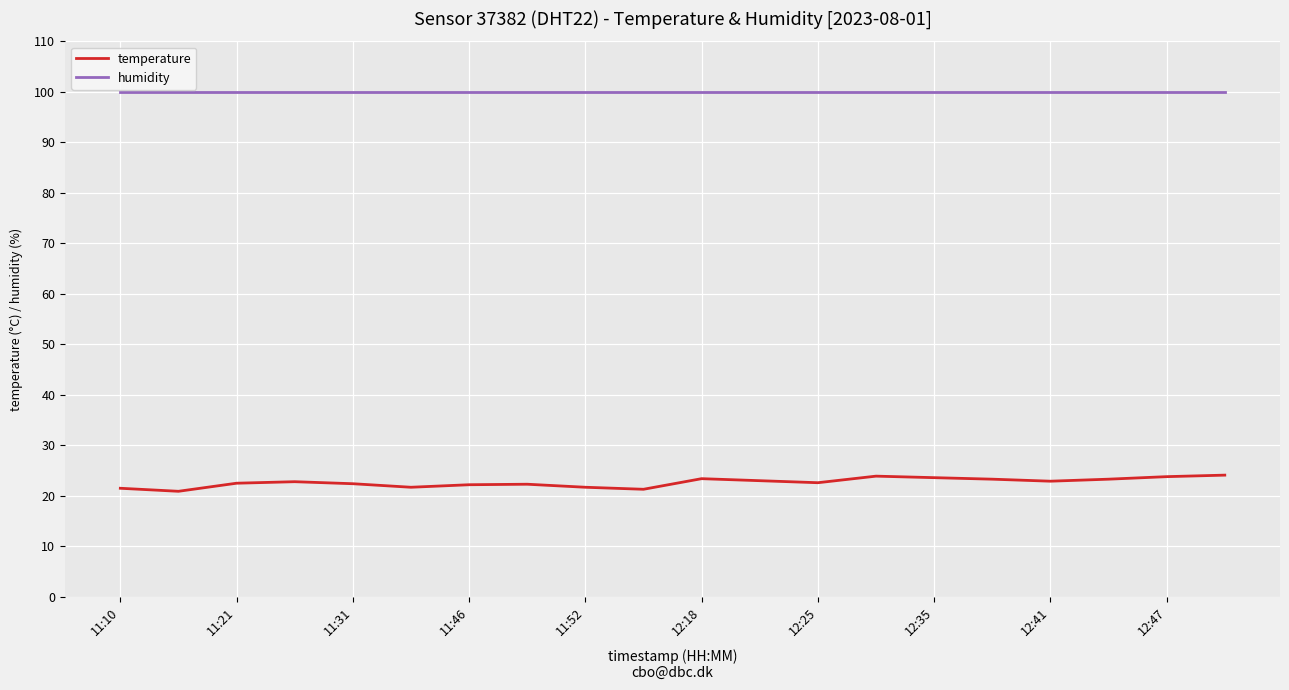

What is the minimum value for humidity?

99.9